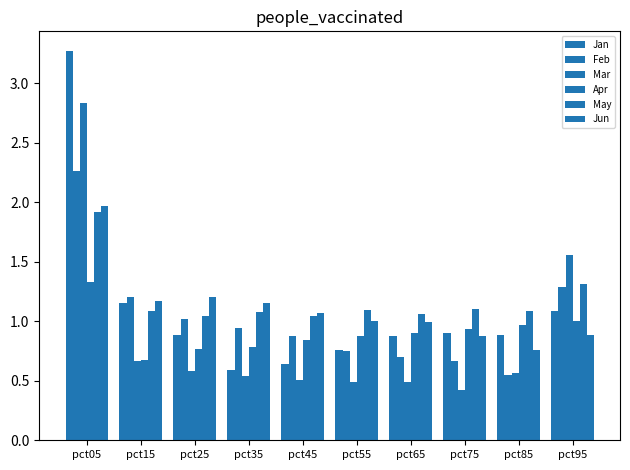

Does the chart contain any negative values?

No